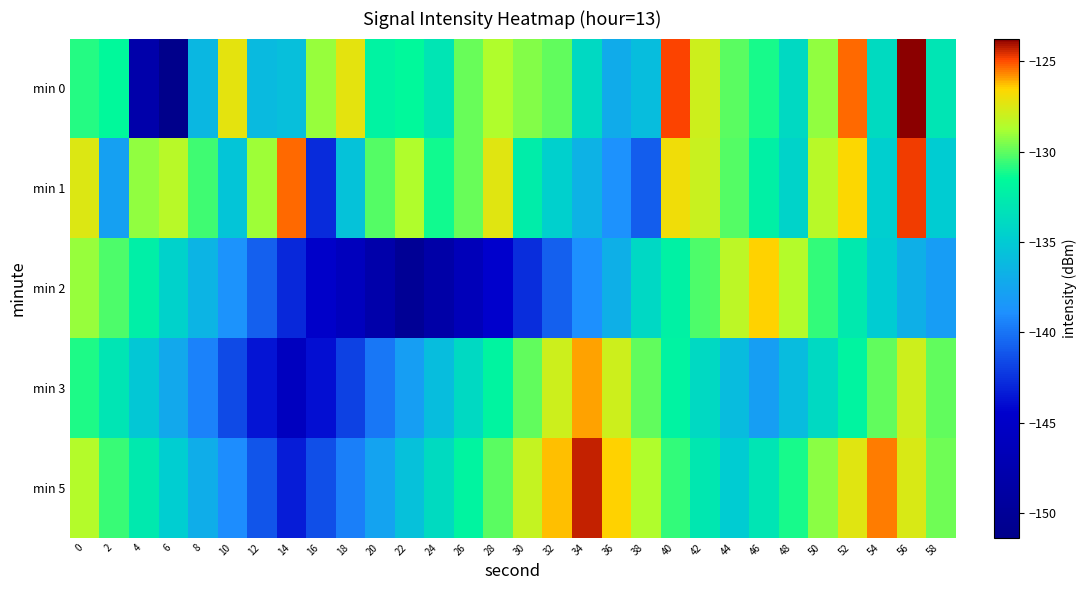

Which series has the largest total across all categories?

min 1